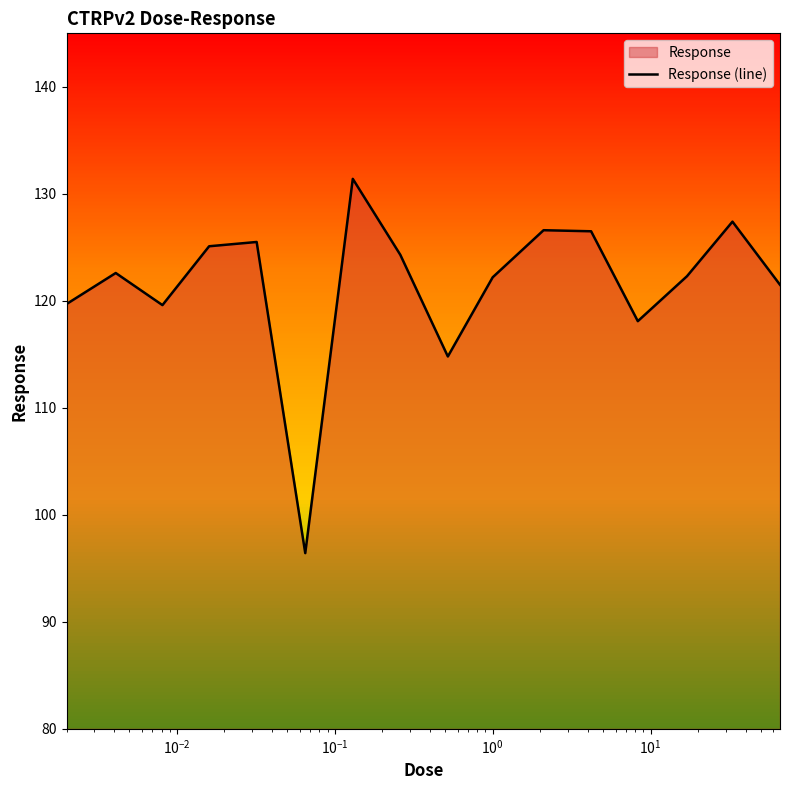

What is the smallest value displayed?

96.4